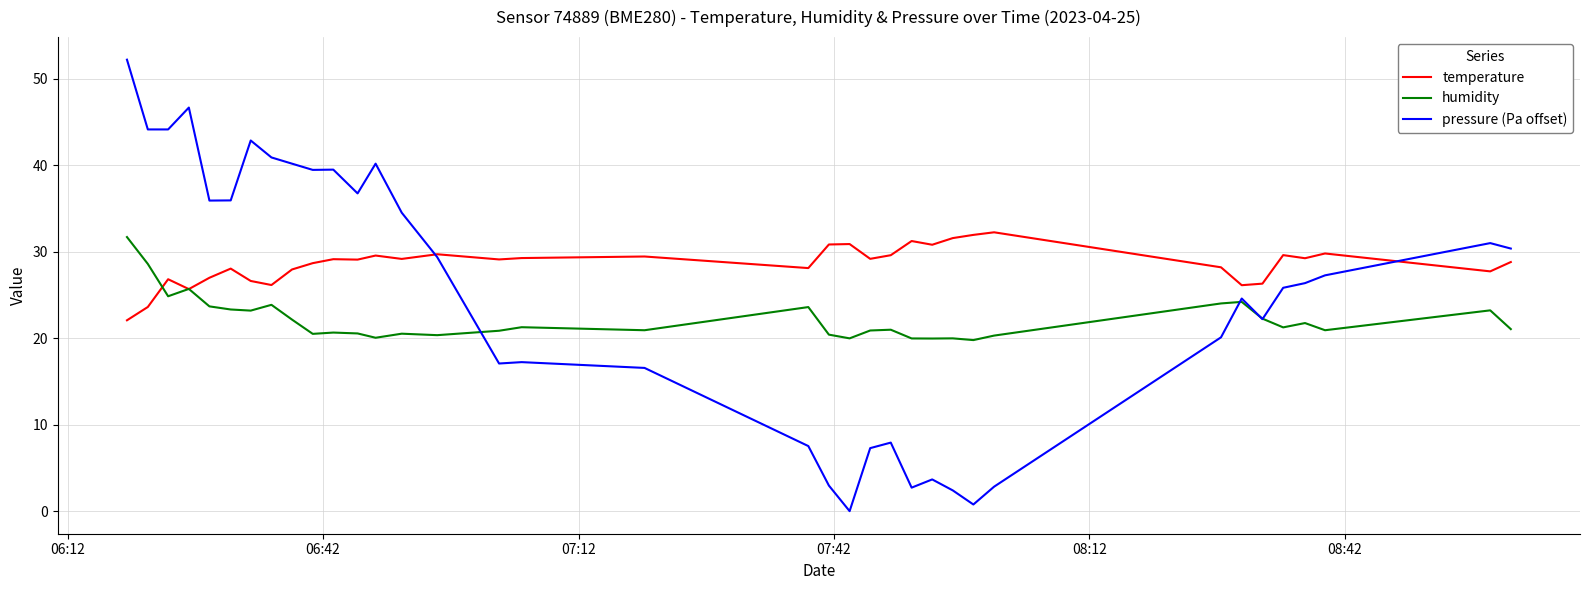

What is the maximum value shown in the chart?

52.2